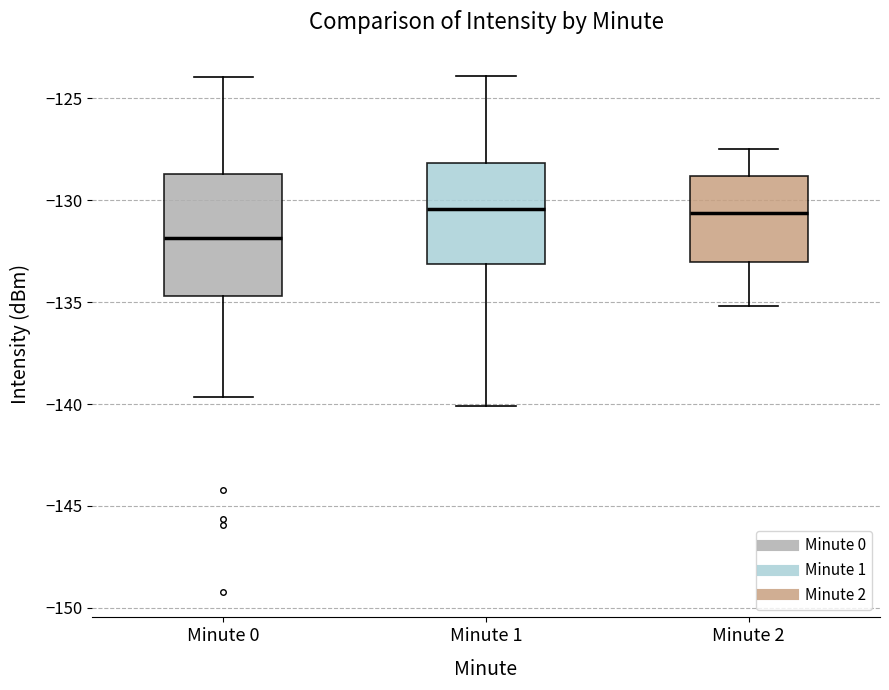

Where does the upper whisker of the box for Minute 1 end on the y-axis? The values are not printed on the chart, so give them approximately, as read against the axis.

-124.0